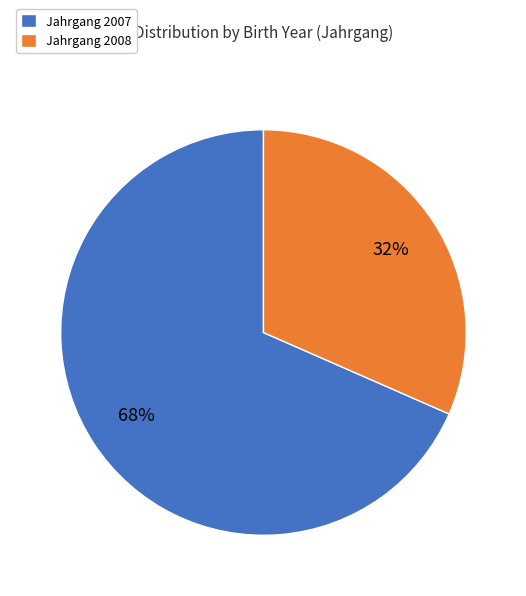

Is it true that Jahrgang 2007 is 74% of the pie?

False